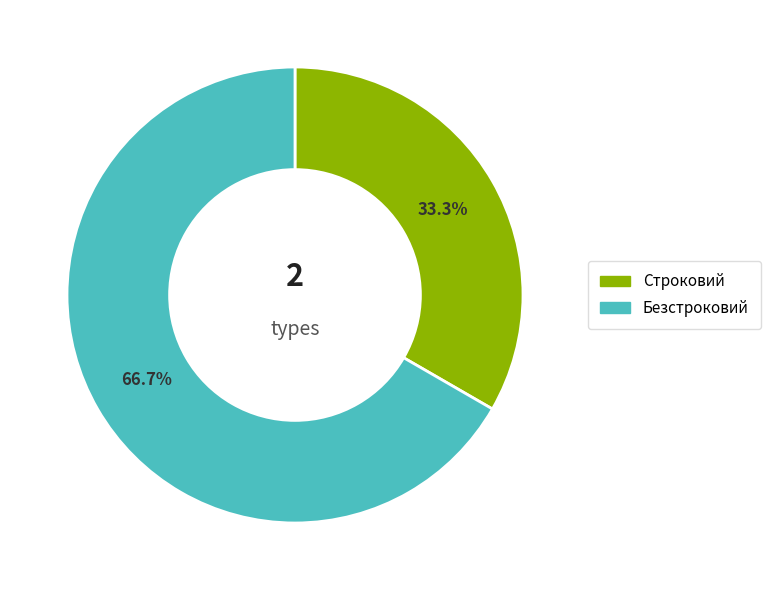

What is the smallest slice in the pie chart?

Строковий